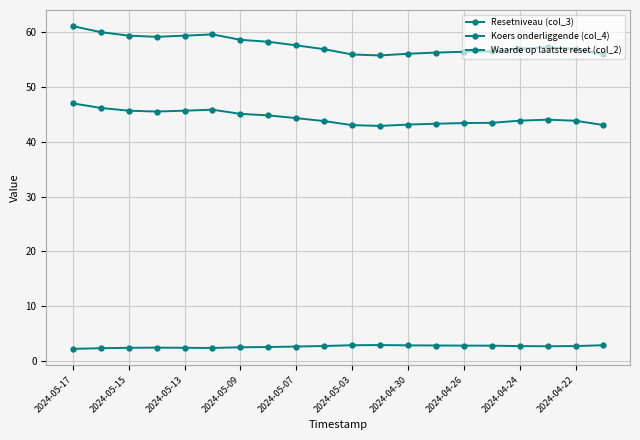

How many categories are shown in the chart?

20